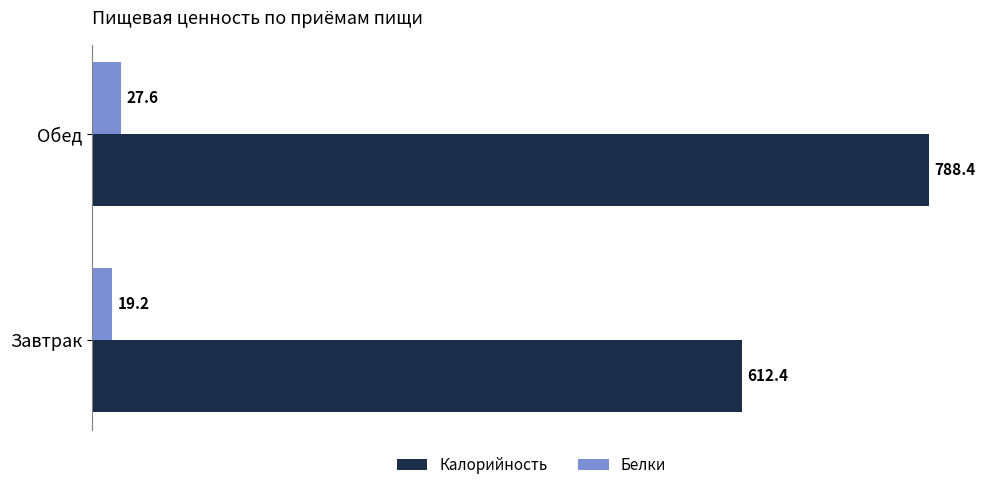

Which series has the largest total across all categories?

Калорийность